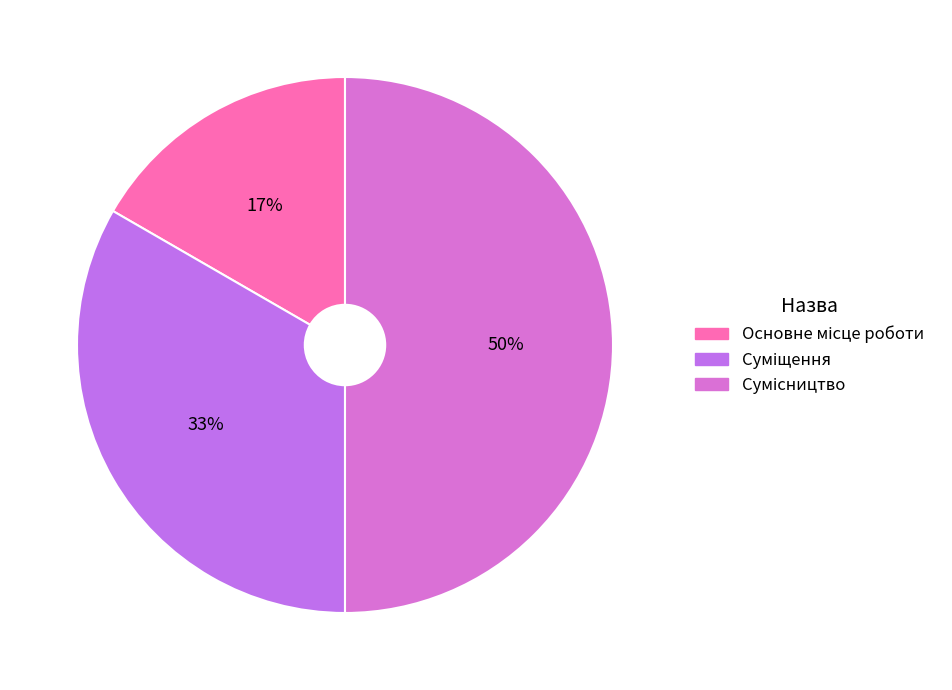

Is there a majority slice in this chart?

No